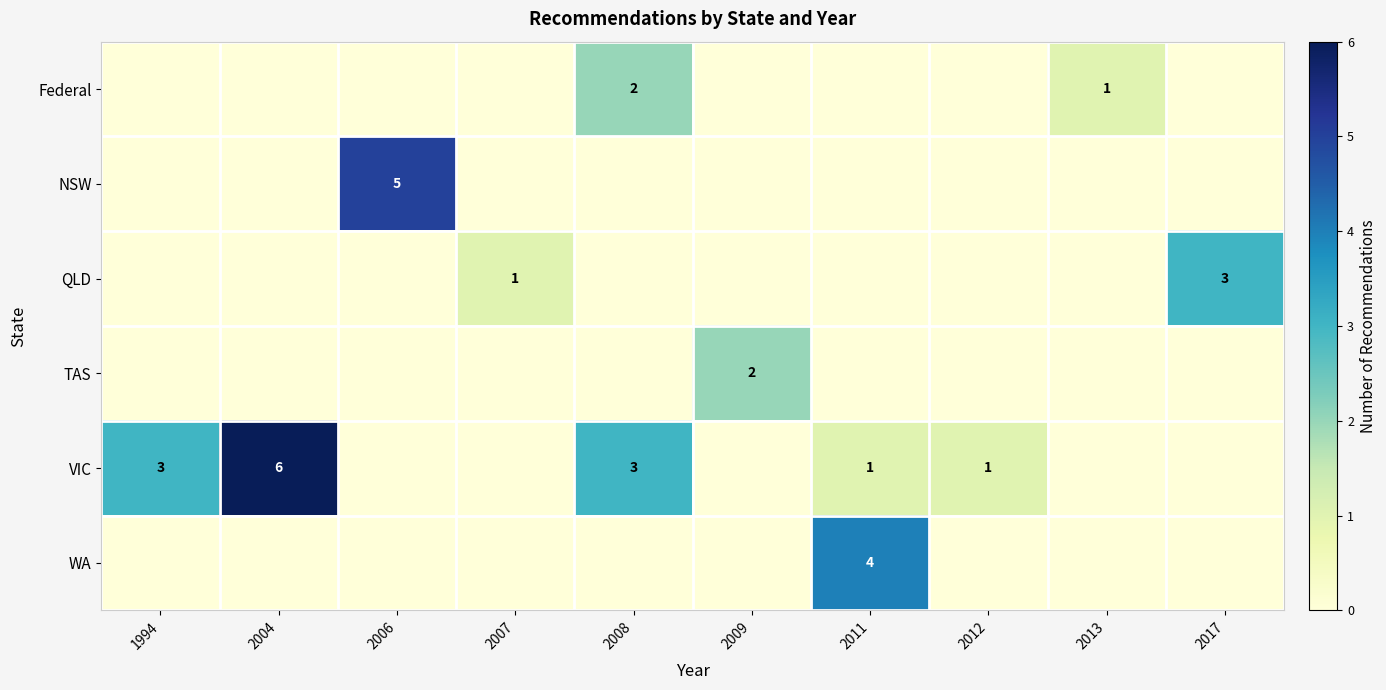

Which label corresponds to the largest value in the chart?

2004